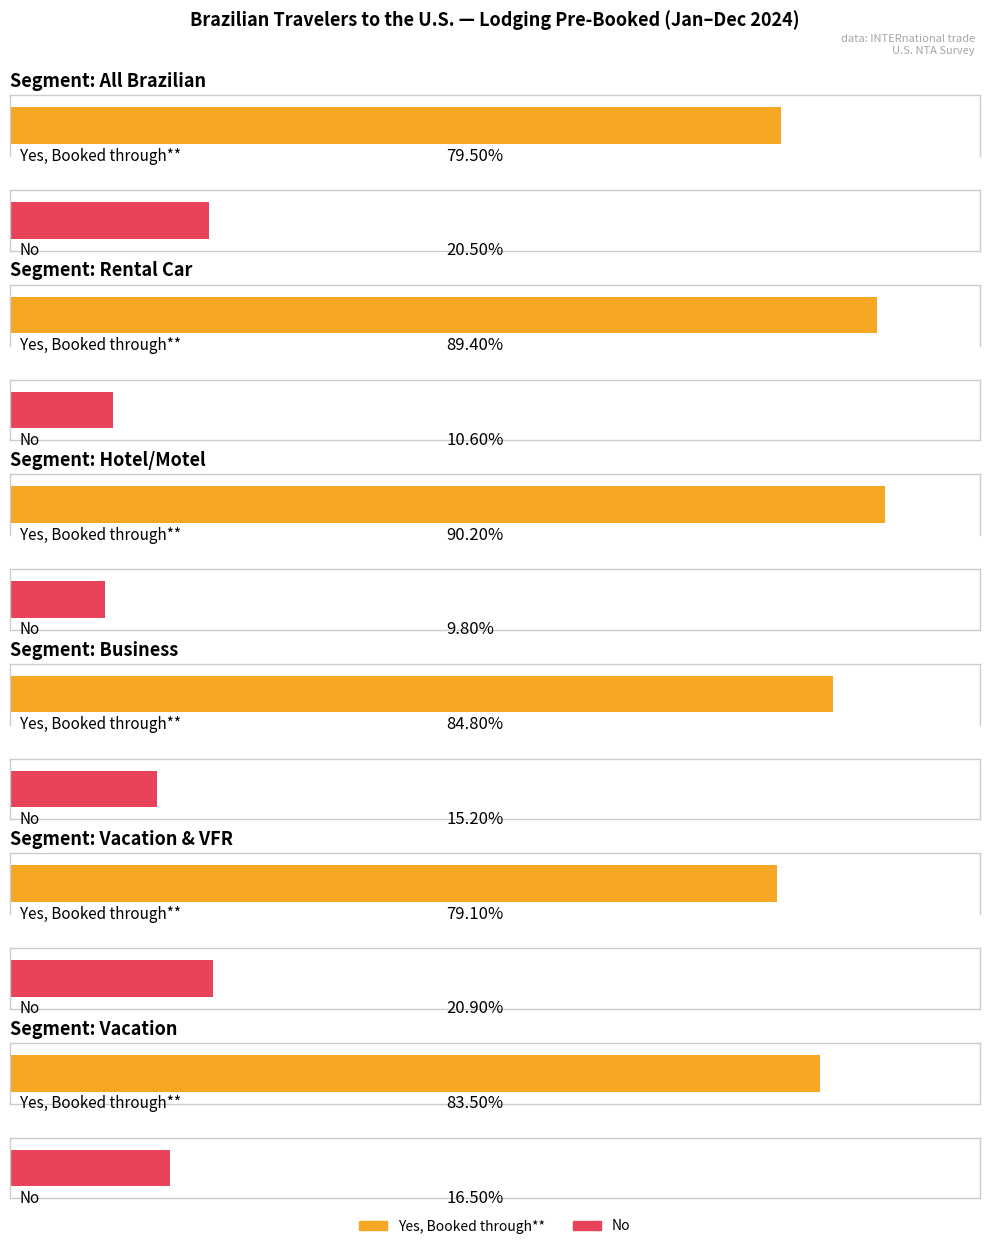

What is the sum of the Yes, Booked through (Business) values at Yes, Booked through** and No?

1.0